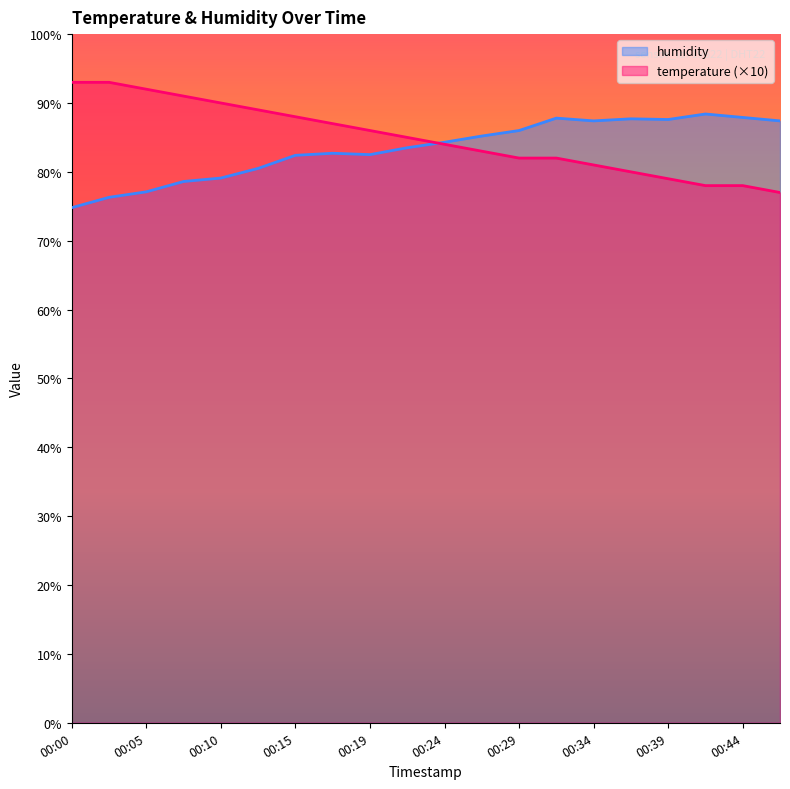

Rank the series at 00:27 from highest to lowest value.

humidity, temperature